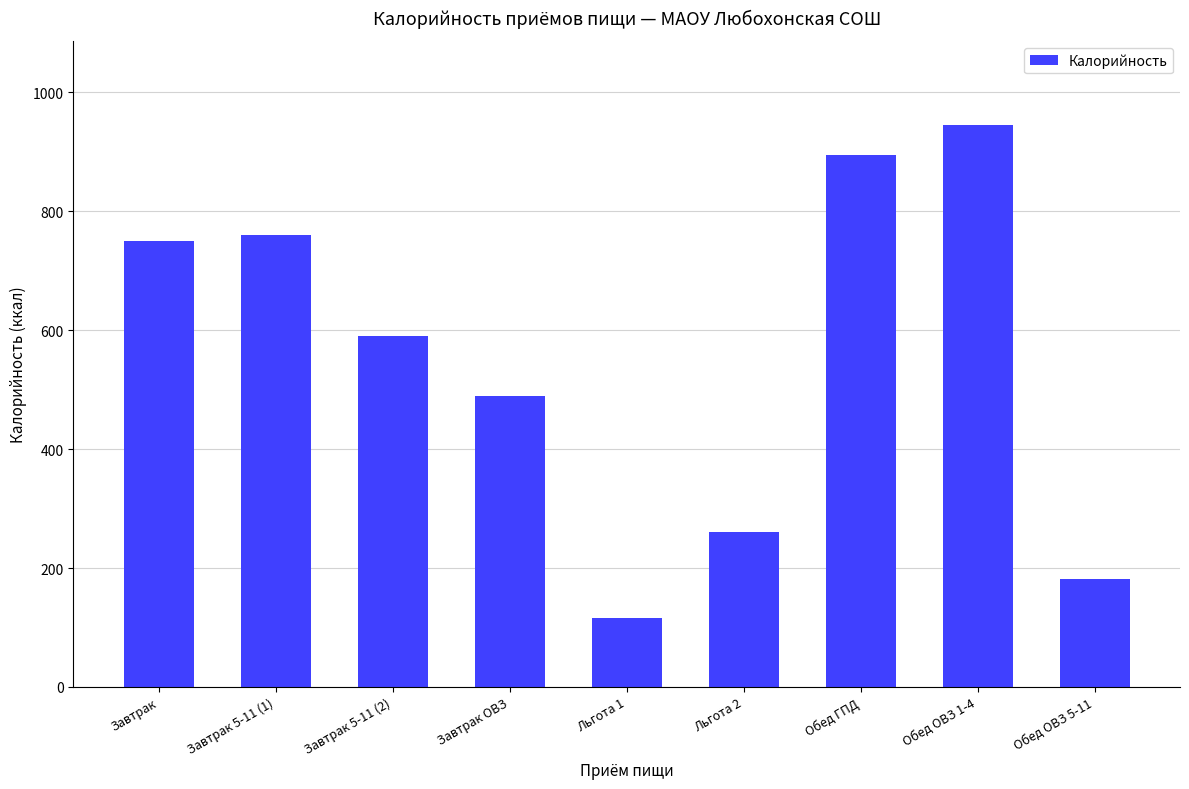

The chart shows a value of 803.2 at Завтрак 5-11 (2). True or false?

False